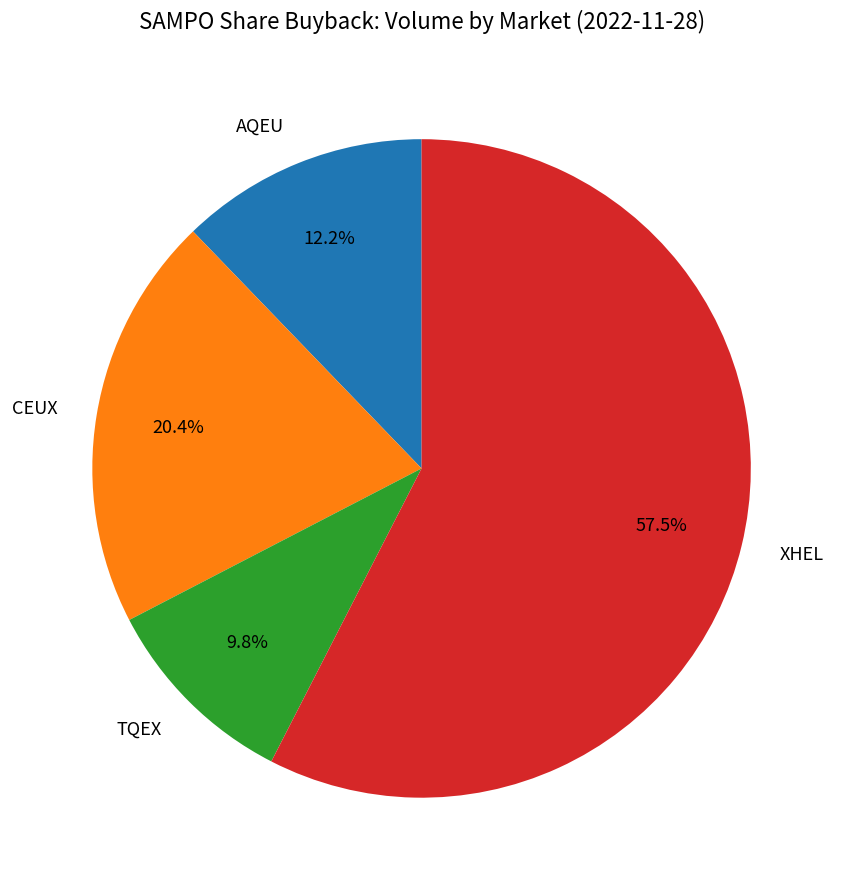

The CEUX slice represents 20% of the pie. True or false?

True